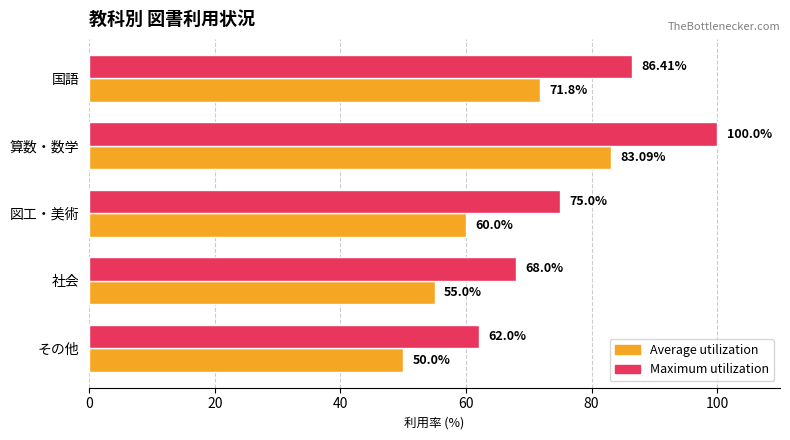

List the series in order of their overall mean, lowest first.

Average utilization, Maximum utilization